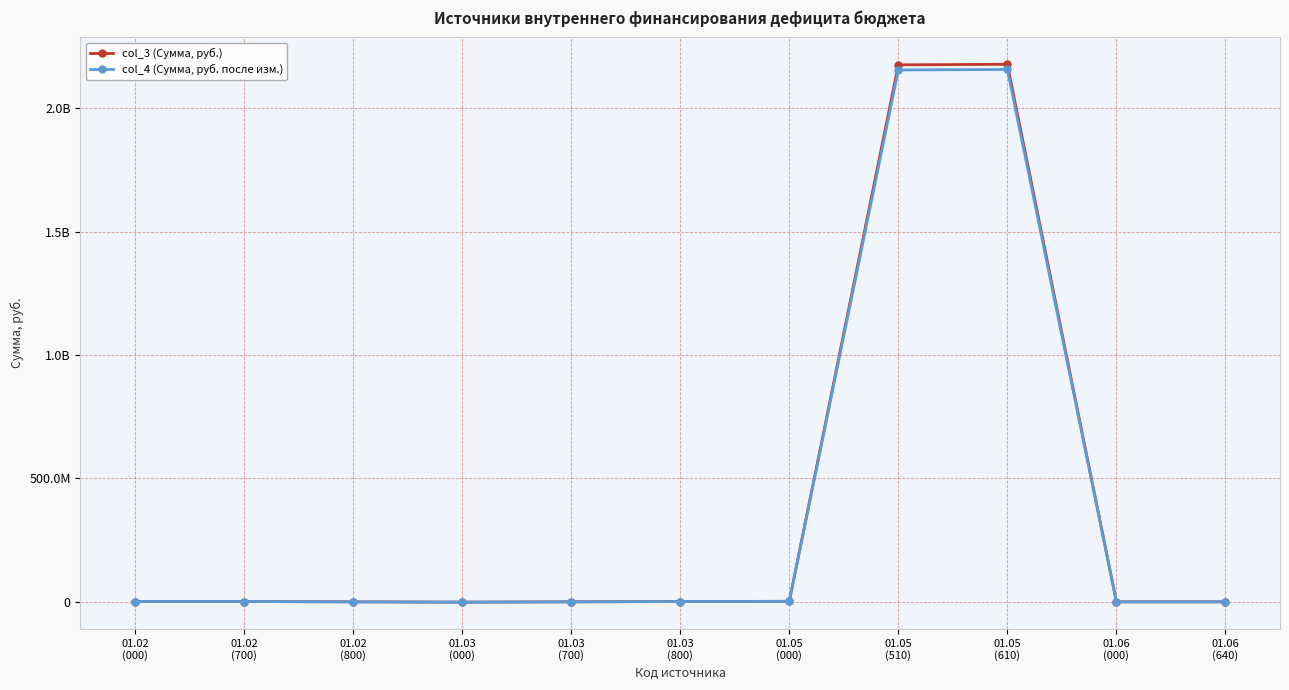

Which series changed the most between 01.03
(000) and 01.06
(000)?

col_3 (Сумма, руб.)